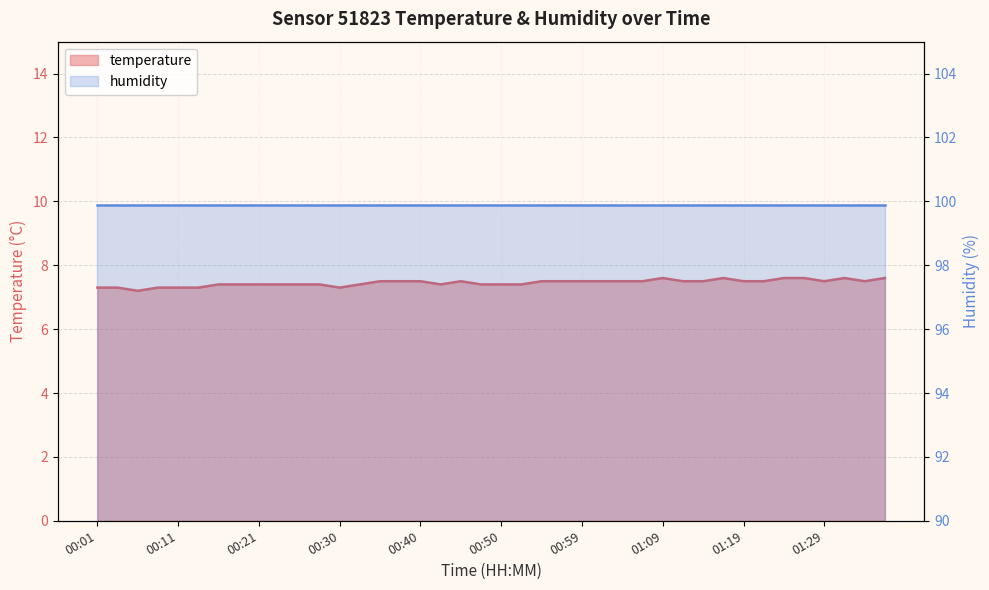

Which label corresponds to the smallest value in the chart?

00:06